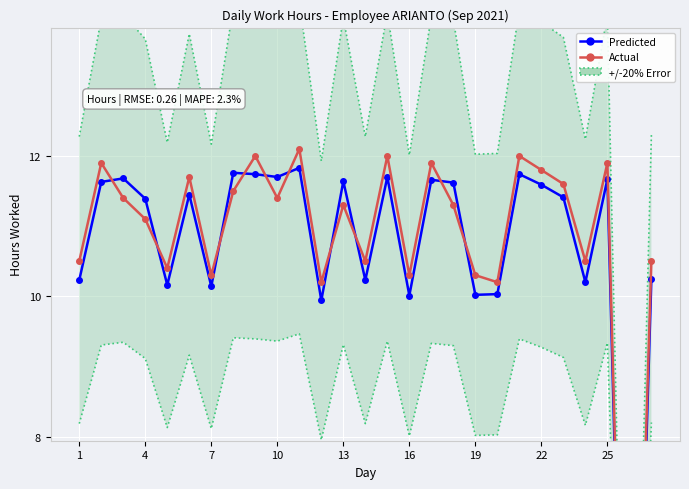

Count the number of categories in the chart.

27